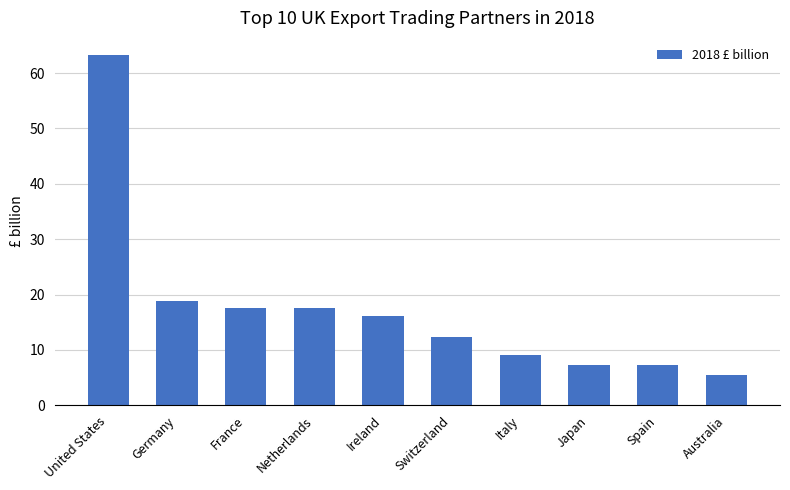

How many data points are above 16?

5